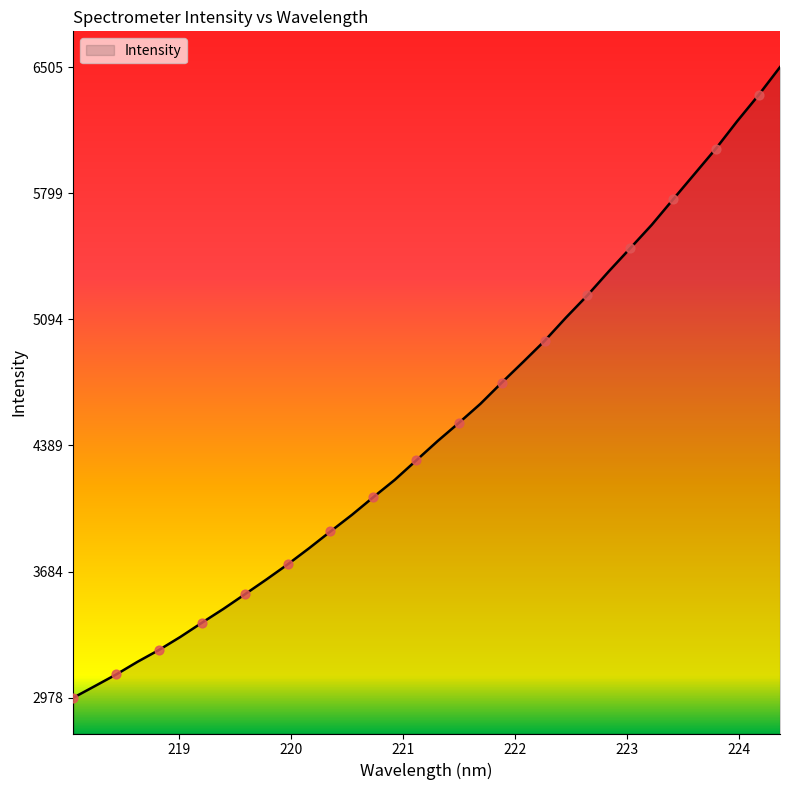

What is the maximum value shown in the chart?

6505.2